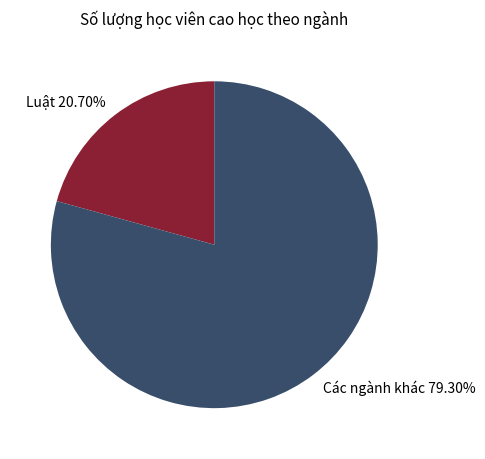

Approximately how many times larger is the value at Các ngành khác 79.30% compared to Luật 20.70%?

3.8